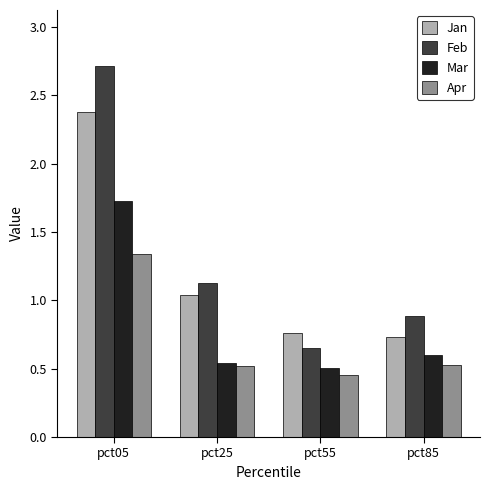

Which series has the widest spread of values?

Feb